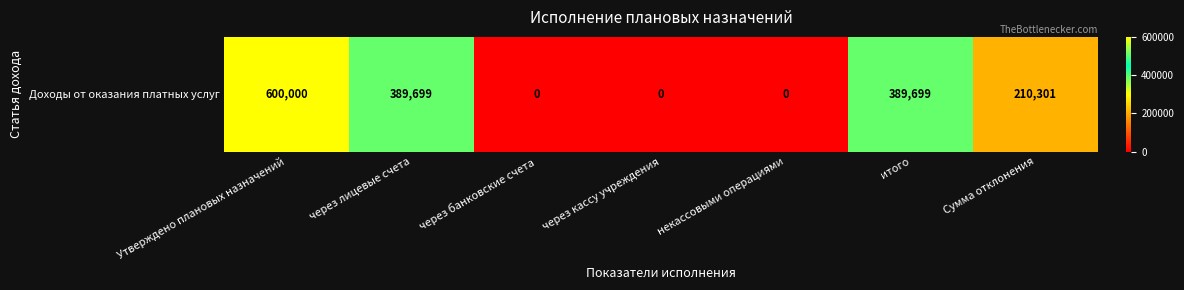

Reading left to right, list all the values displayed in this chart.

600000	389699	0	0	0	389699	210301